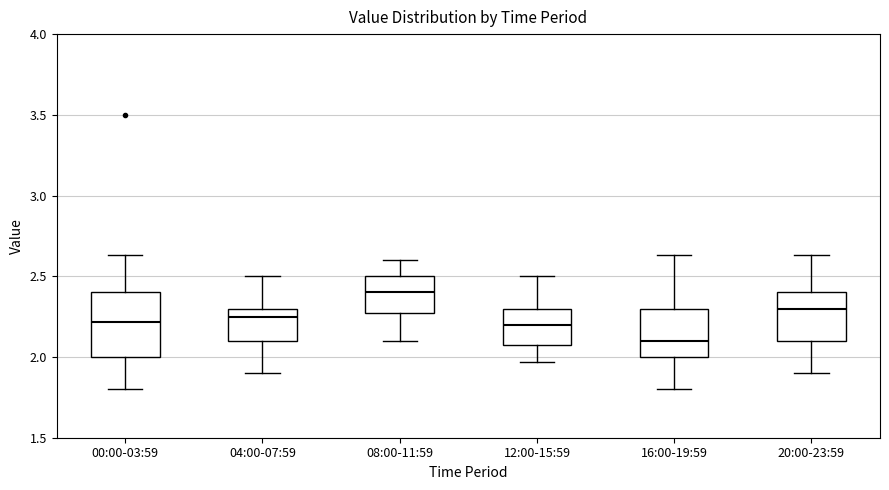

Where does the lower whisker of the box for 12:00-15:59 end on the y-axis? The values are not printed on the chart, so give them approximately, as read against the axis.

1.95